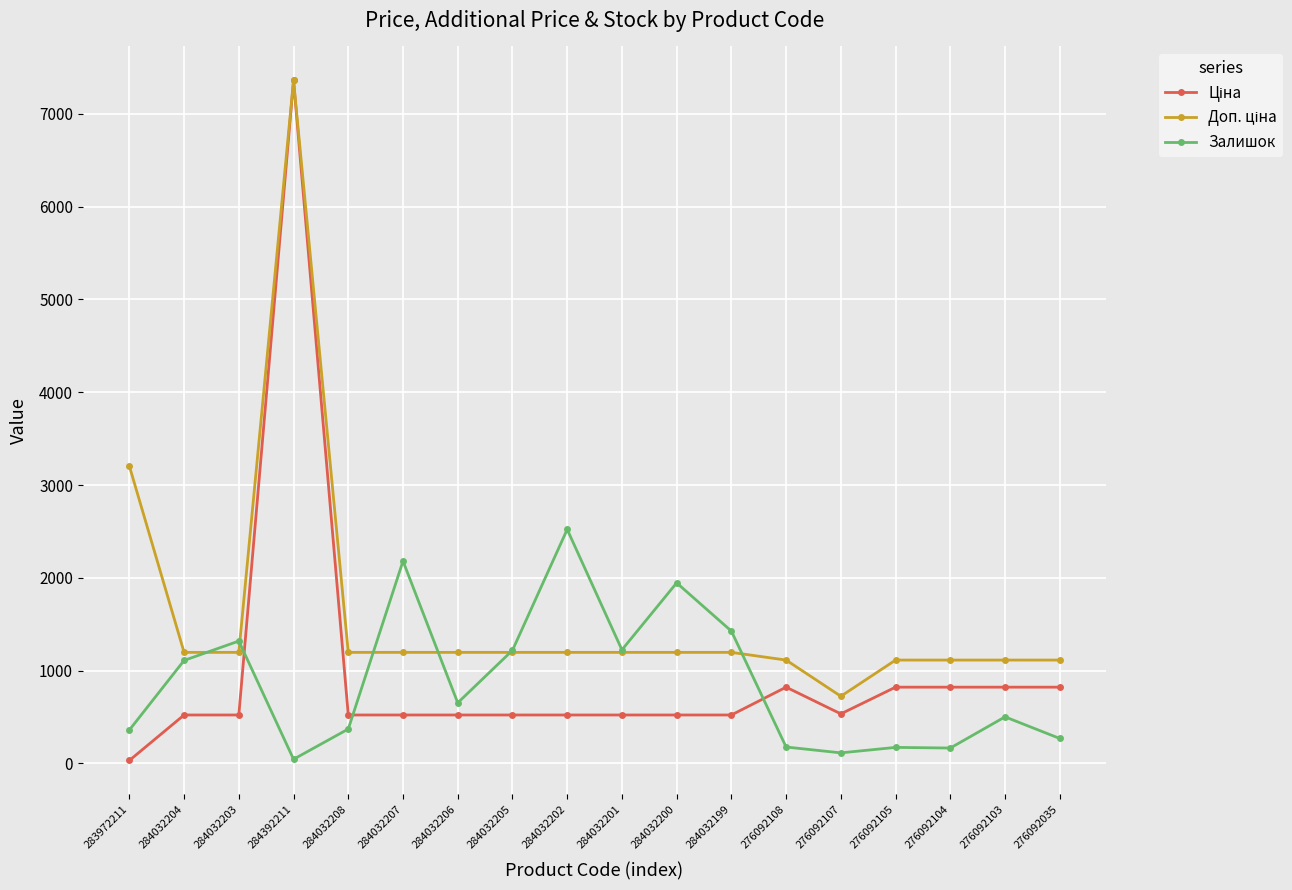

What is the value of the Залишок point at the 4th from the left?

45.0